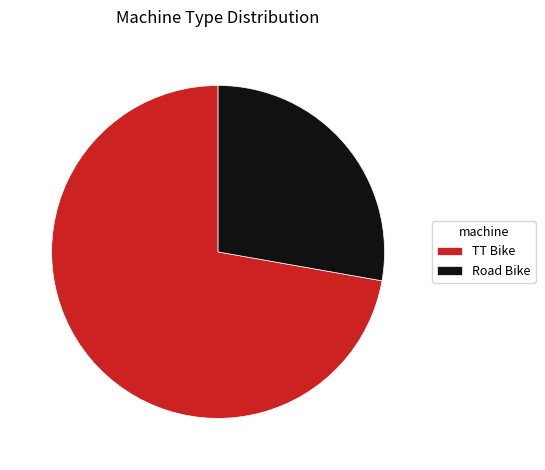

Does TT Bike account for over 50% of the chart?

Yes